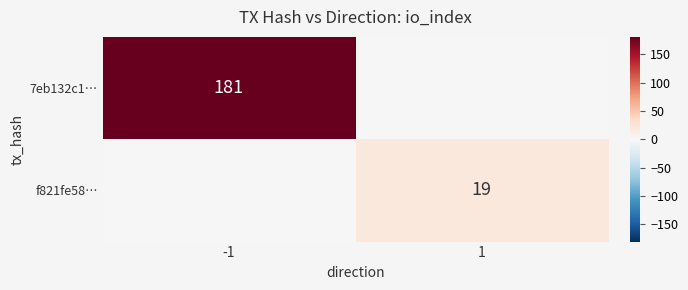

The value of 7eb132c1… at -1 is 181. True or false?

True